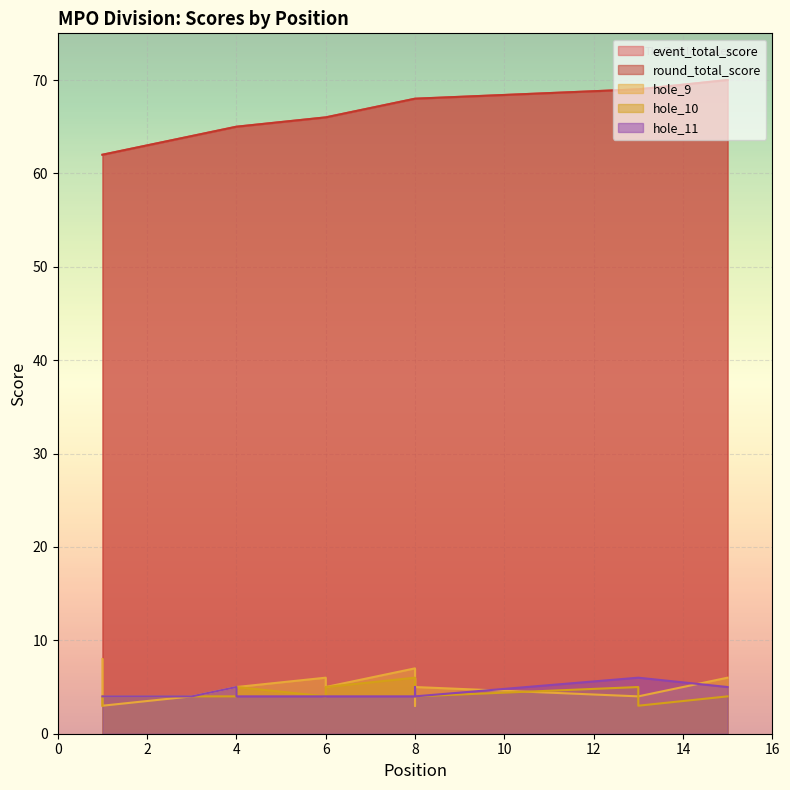

At which category does the chart reach its minimum across all series?

1